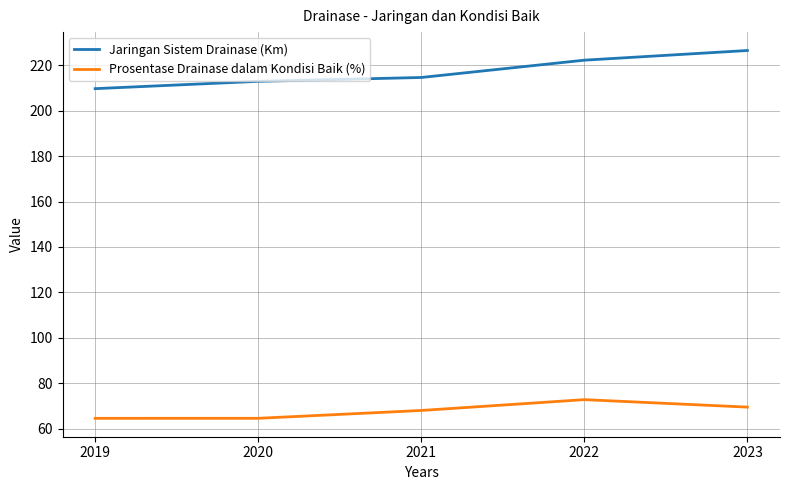

List the series in order of their peak value, lowest first.

Prosentase Drainase dalam Kondisi Baik (%), Jaringan Sistem Drainase (Km)